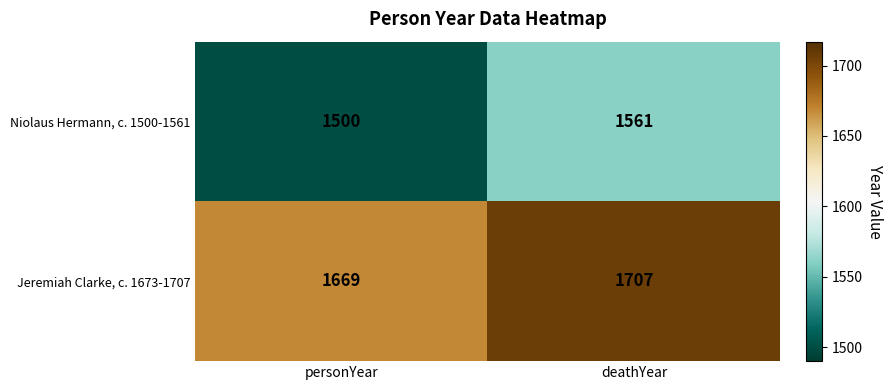

The Jeremiah Clarke, c. 1673-1707 series shows 1707 at deathYear. True or false?

True